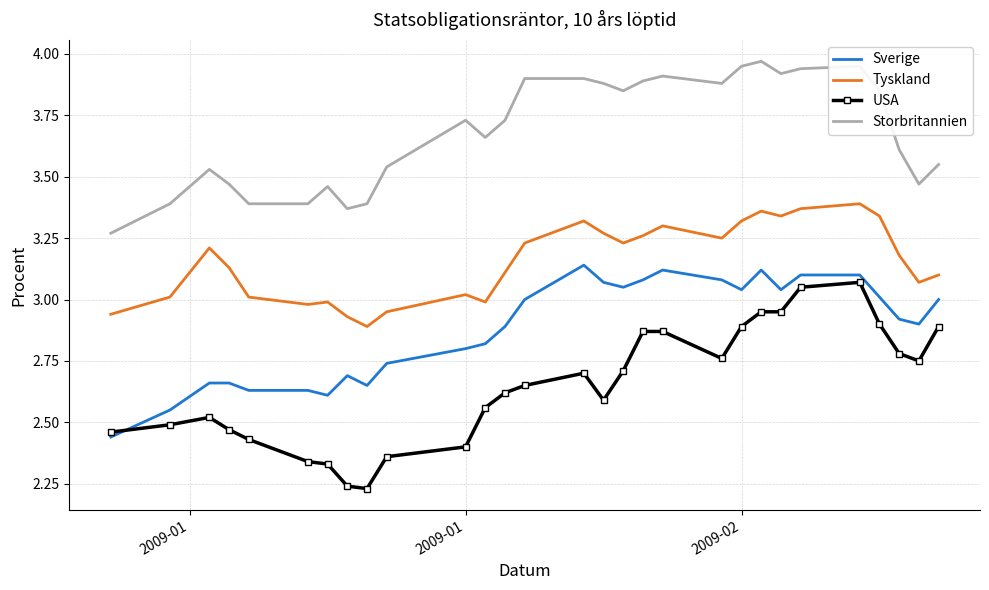

Rank the series by their average value, from lowest to highest.

USA, Sverige, Tyskland, Storbritannien